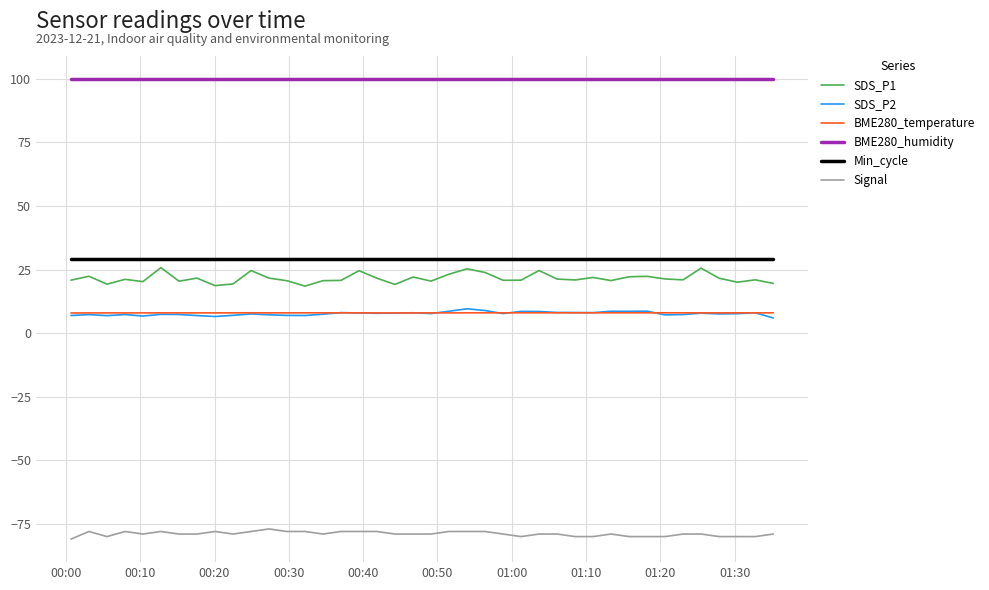

What is the difference between the maximum and minimum values in the SDS_P1 series?

7.3